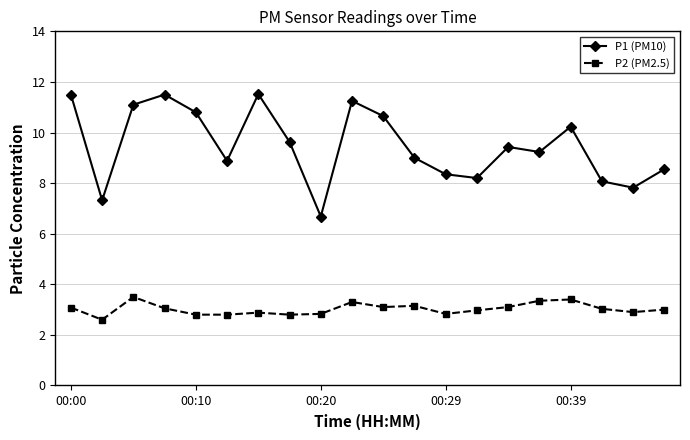

What is the value of the P1 (PM10) point at the 3rd from the left?

11.1